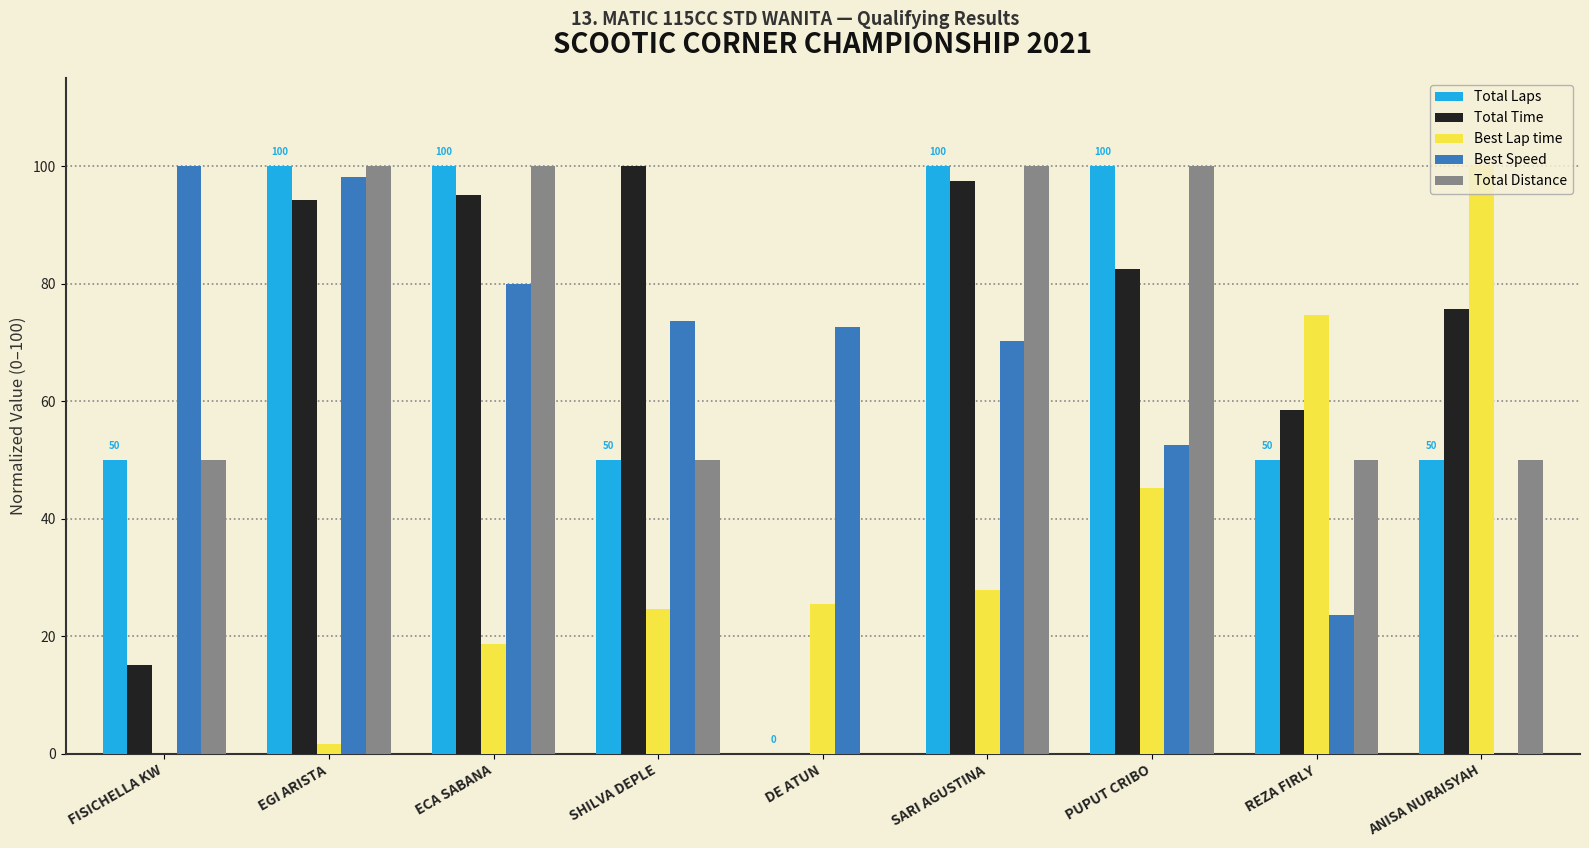

What is the sum of all Total Time values?

618.6